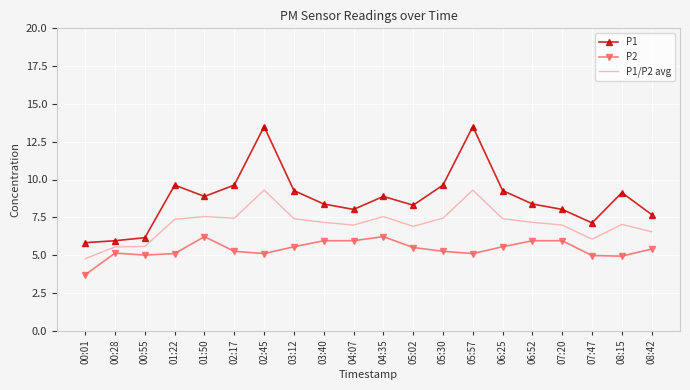

True or false: P1/P2 avg and P2 cross at least once.

False